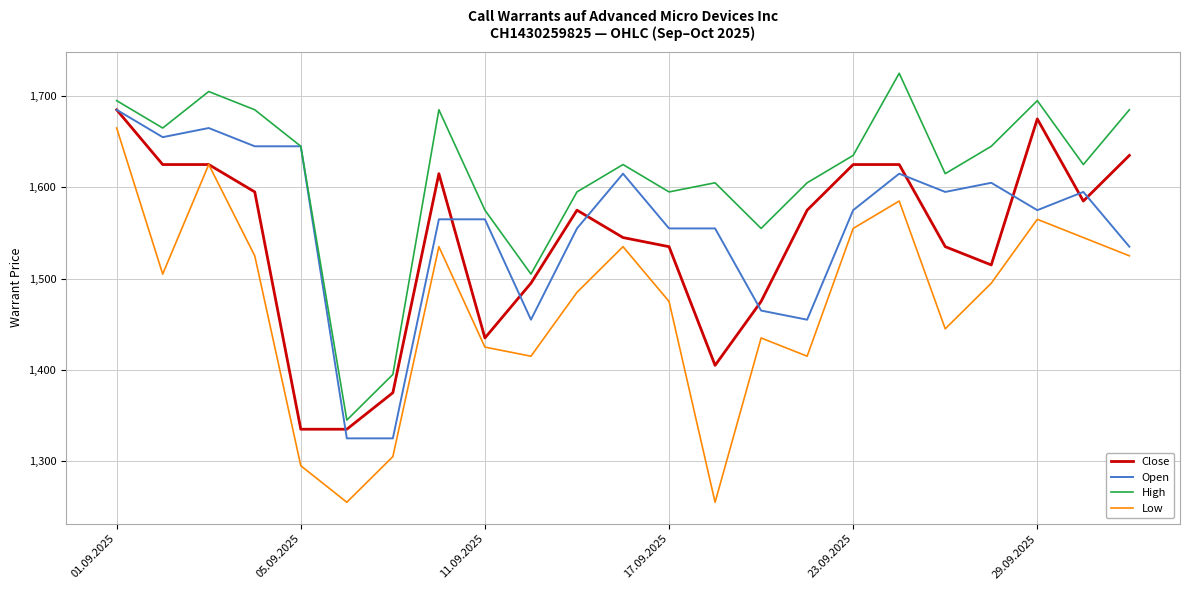

Which series has the widest spread of values?

Low